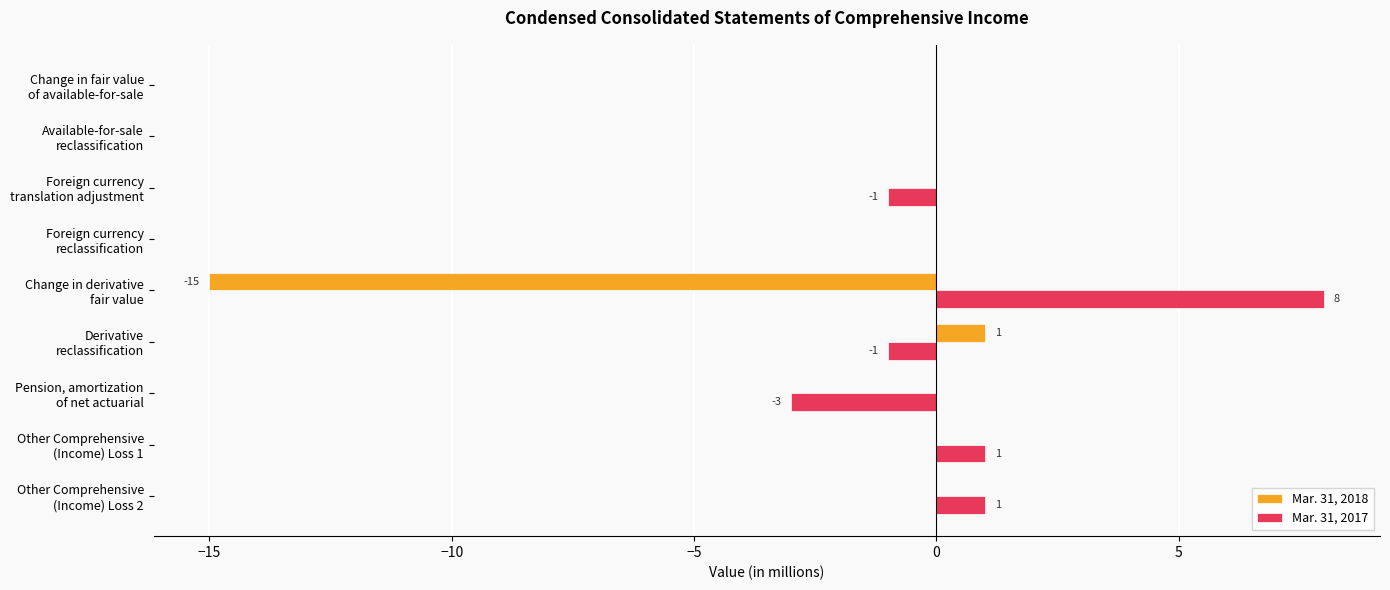

Which series has the largest total across all categories?

Mar. 31, 2017